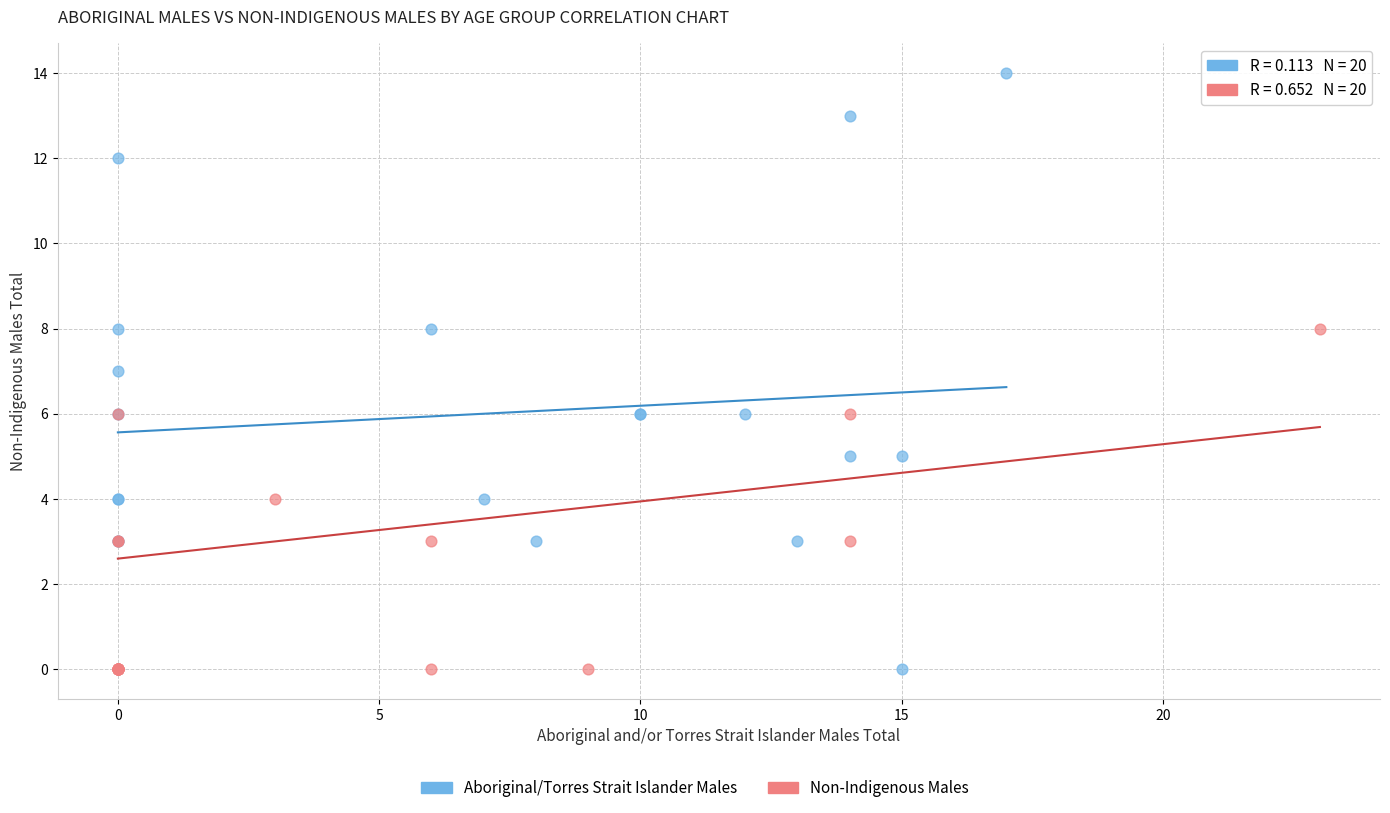

Which series has the largest Y range (max minus min)?

Aboriginal/Torres Strait Islander Males